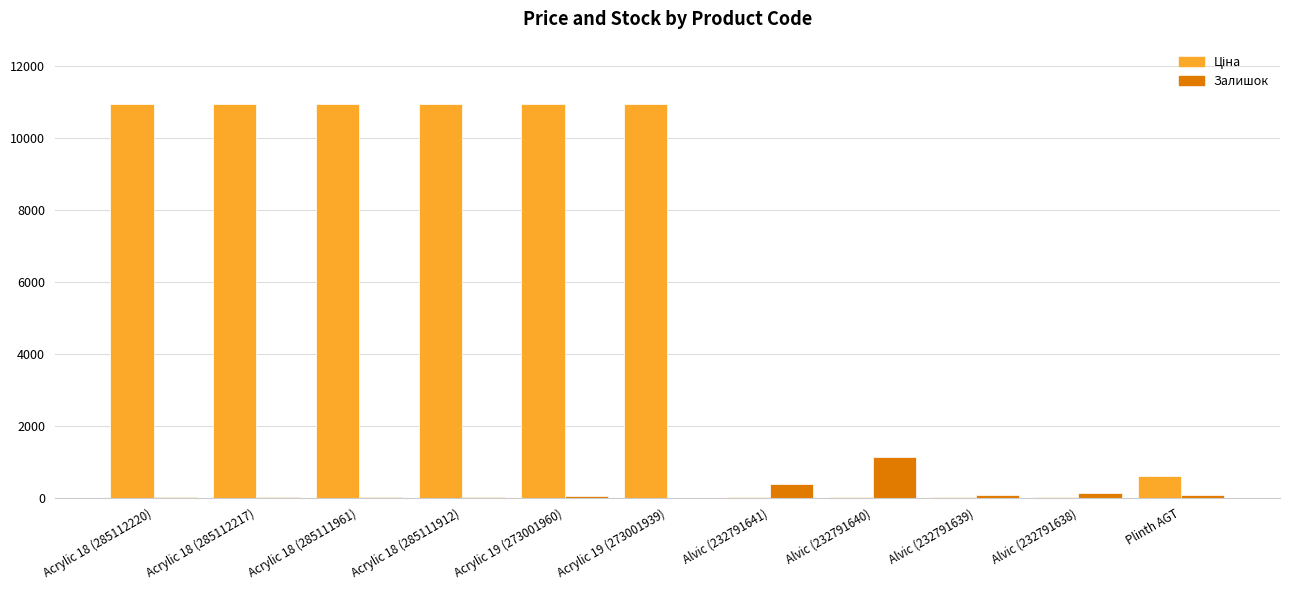

Is it true that Залишок equals 68.0 at Alvic (232791639)?

True